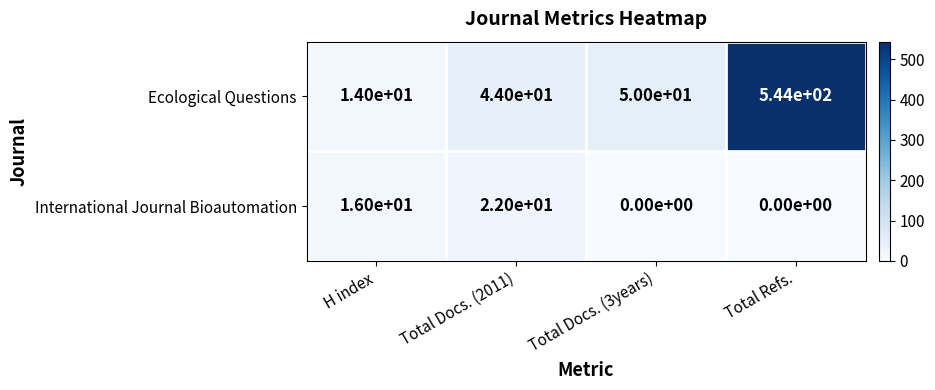

Which category has the highest value in the International Journal Bioautomation series?

Total Docs. (2011)